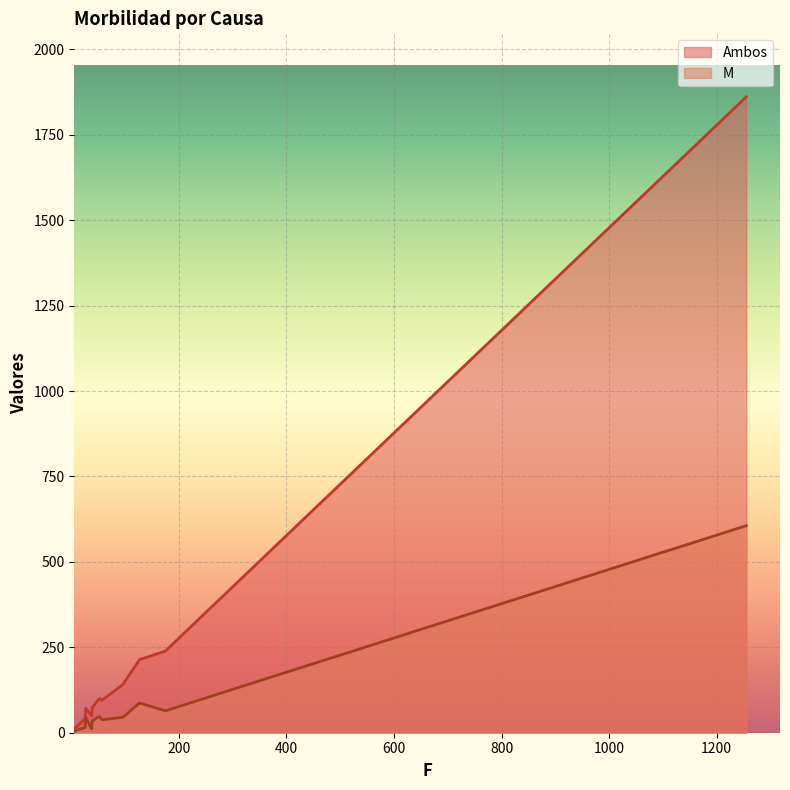

Which series has the widest spread of values?

Ambos